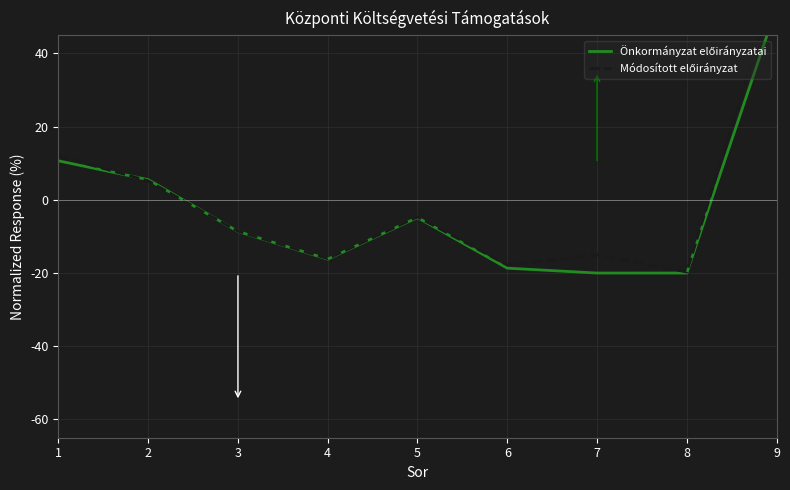

The value of Módosított előirányzat at 2 is 2.2. True or false?

False